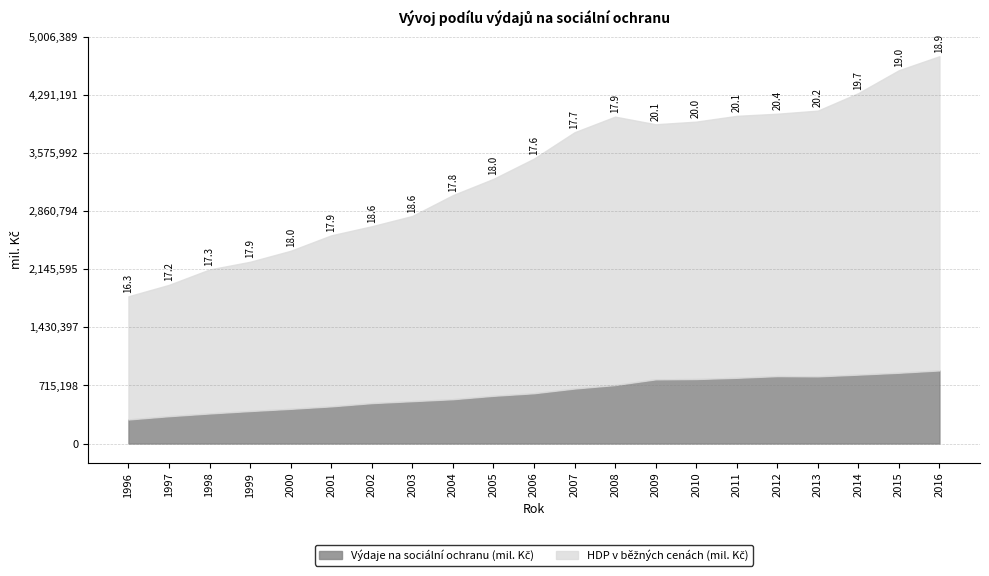

Rank the categories by Výdaje na sociální ochranu (mil. Kč) value from highest to lowest.

2016, 2015, 2014, 2012, 2013, 2011, 2010, 2009, 2008, 2007, 2006, 2005, 2004, 2003, 2002, 2001, 2000, 1999, 1998, 1997, 1996